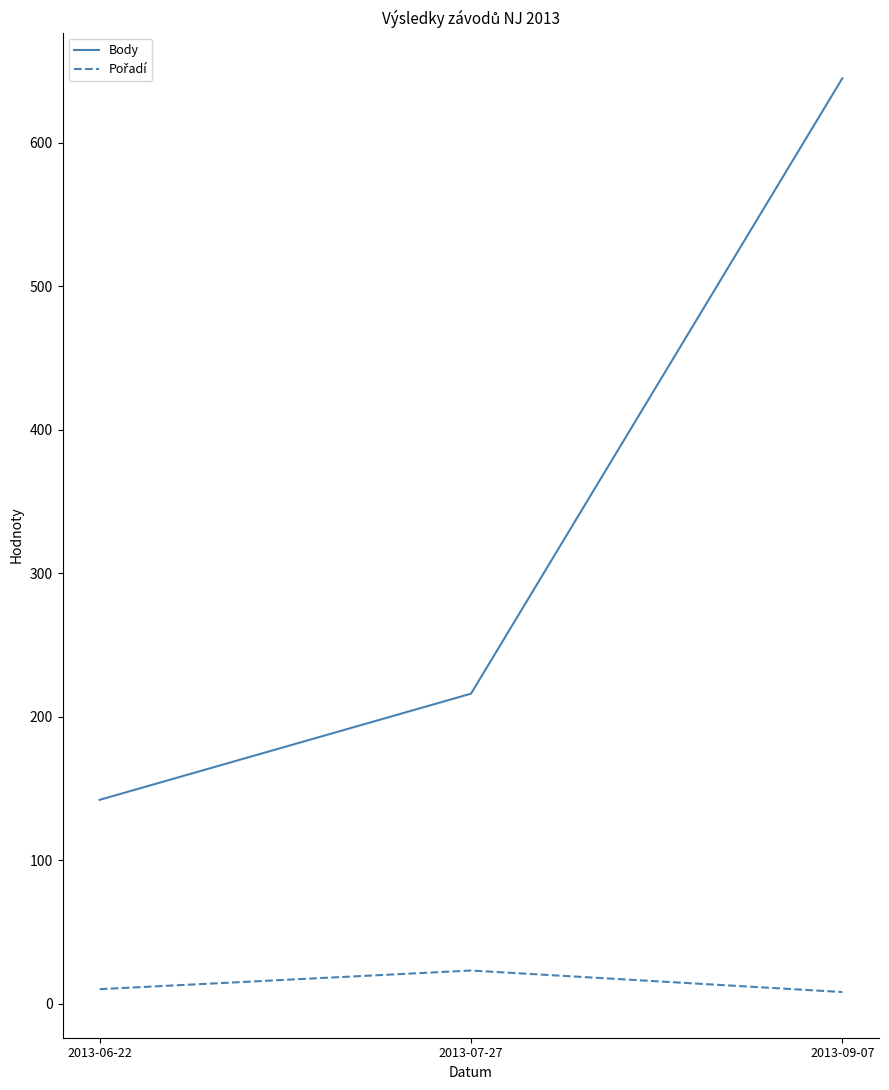

The Body series shows 67 at 2013-06-22. True or false?

False